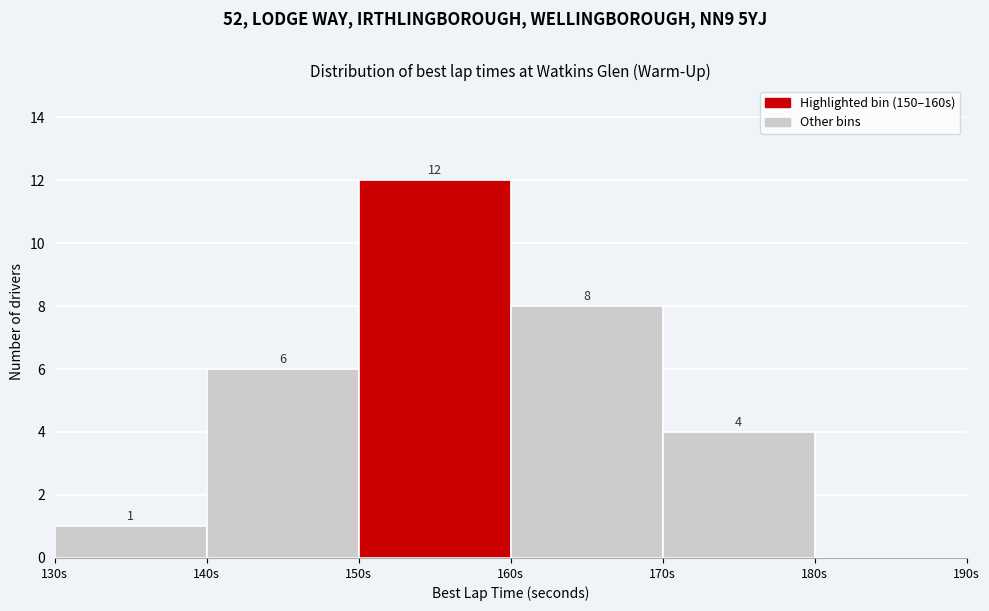

Over which range of the x-axis is the bar tallest?

150 to 160